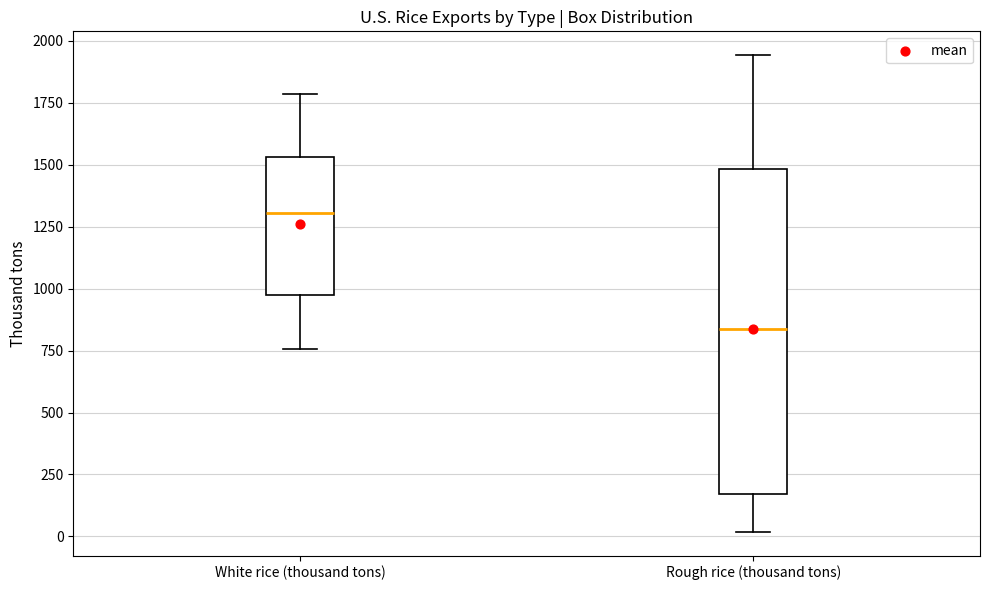

Reading left to right, transcribe this box plot: for each box, give where its median line is, the range the box spans, and where its two whiskers end, as read against the y-axis. The values are not printed on the chart, so give them approximately, as read against the axis.

White rice (thousand tons): median 1300, box 950 to 1550, whiskers 750 to 1800
Rough rice (thousand tons): median 850, box 150 to 1500, whiskers 0 to 1950